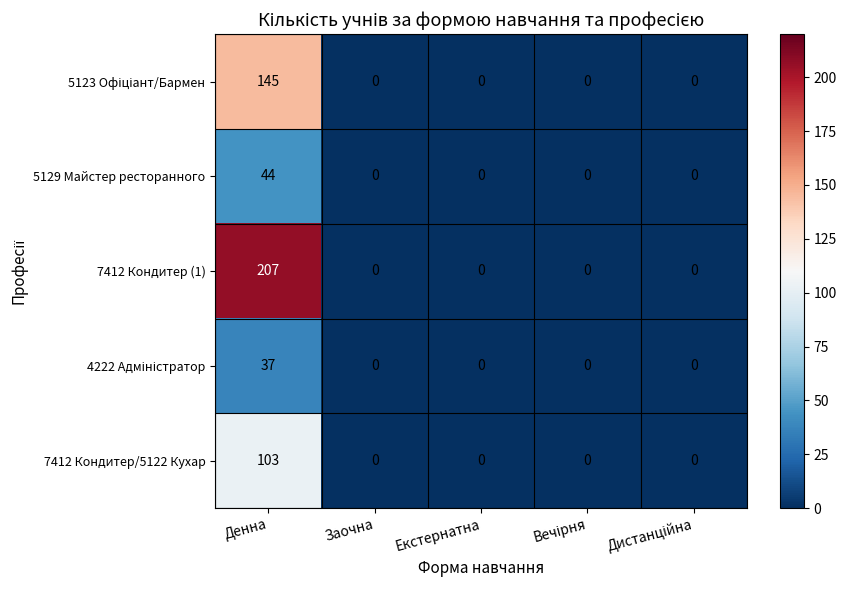

What is the average value of the 5129 Майстер ресторанного series?

9